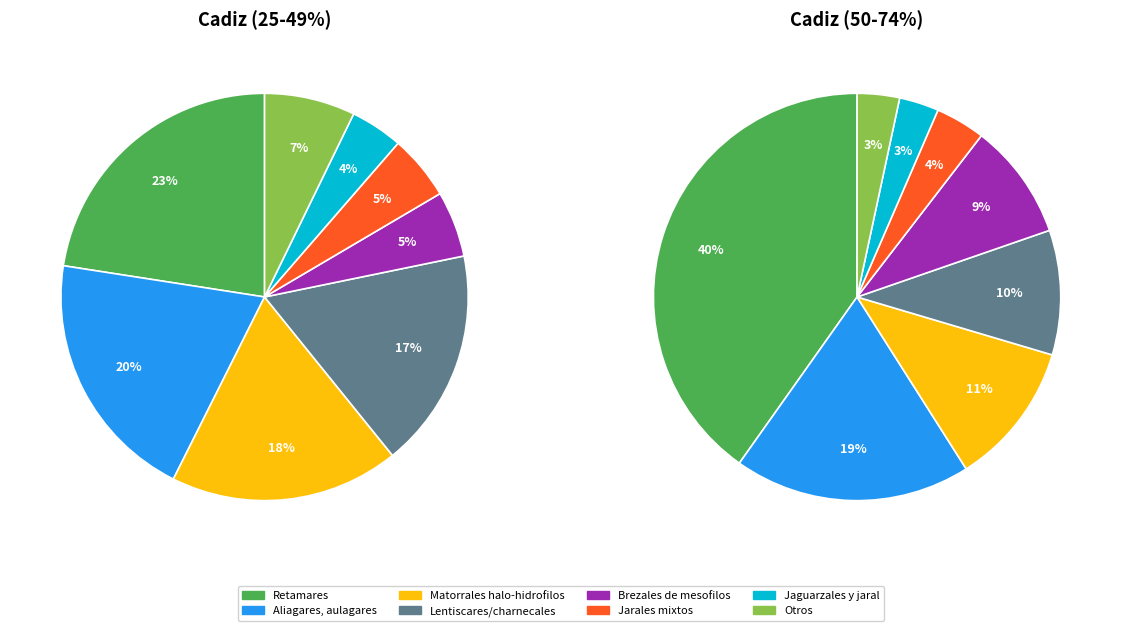

Does any single category account for the majority?

No